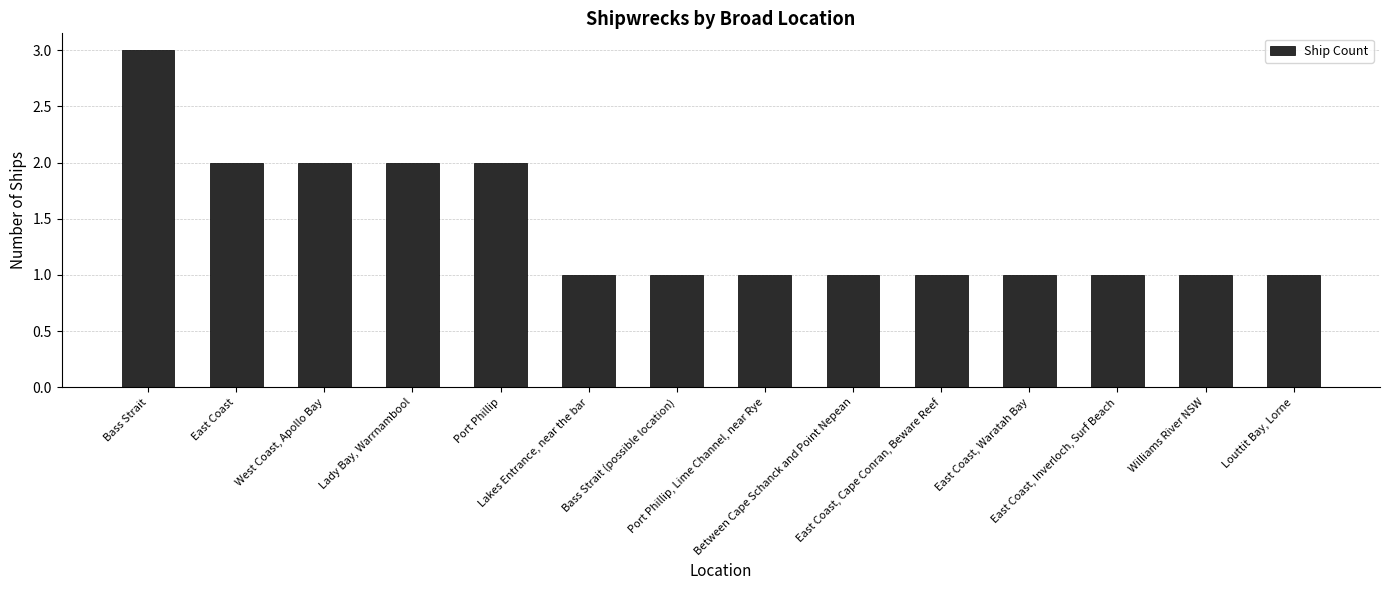

What is the minimum value shown in the chart?

1